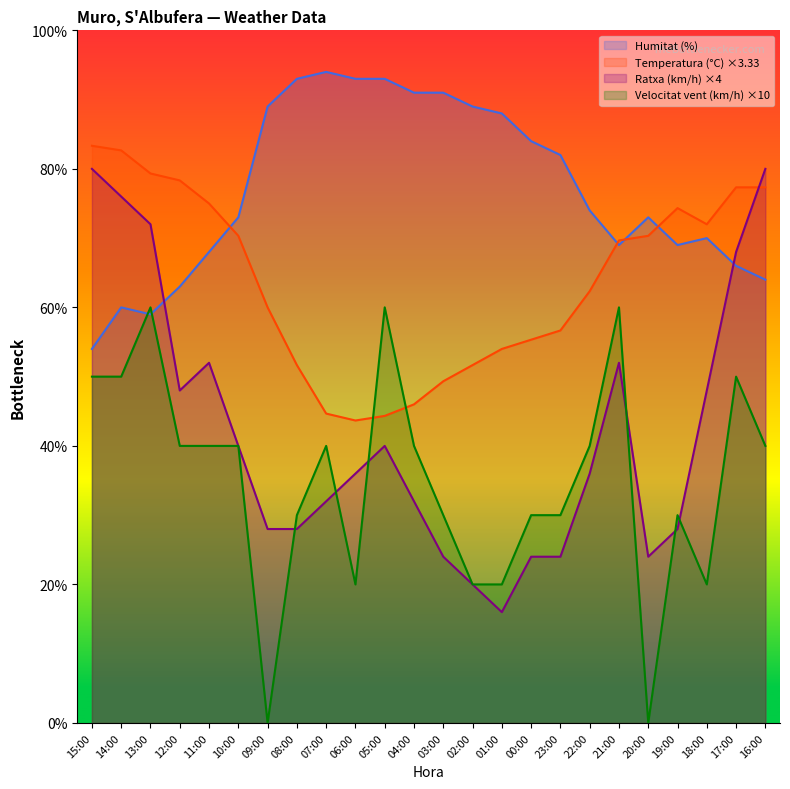

How many data points in Velocitat del vent (km/h) are above 40?

6